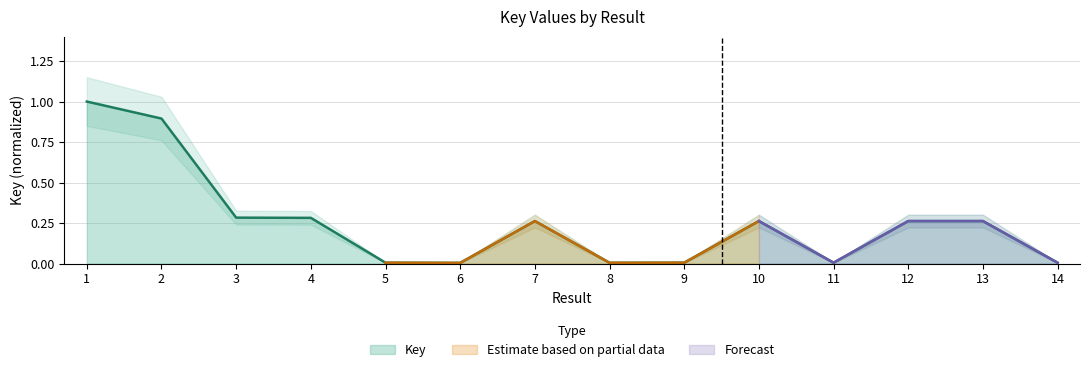

What is the highest value of the Key series?

1.0